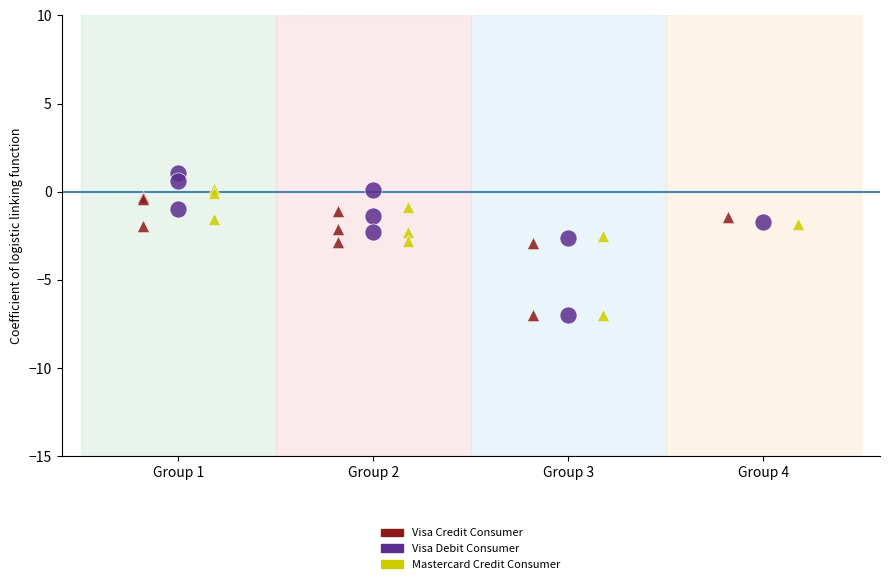

Which series has the widest spread of Y values?

Visa Debit Consumer